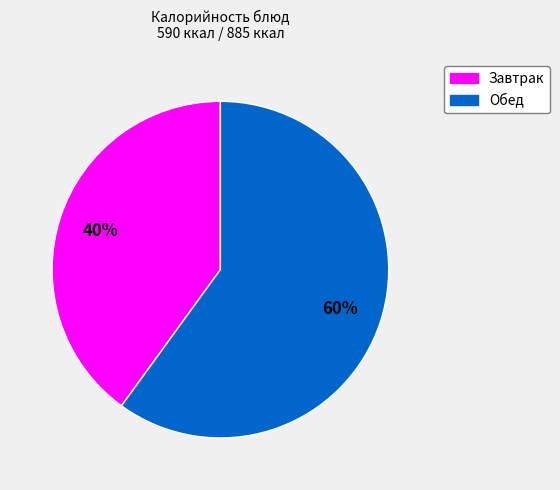

To the nearest percent, what is the difference between the largest and smallest slice percentages?

20%